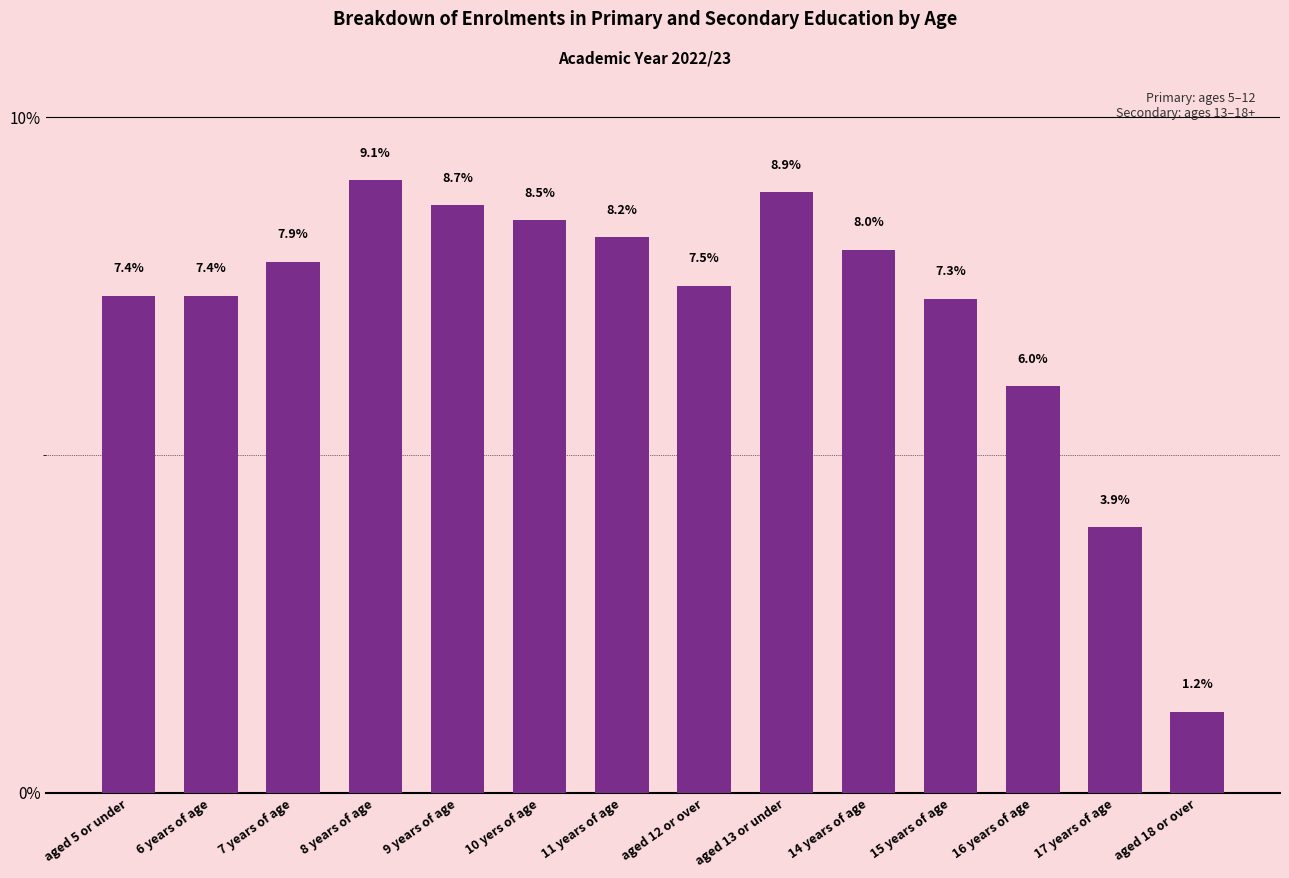

What is the difference between the maximum and minimum values?

7.9